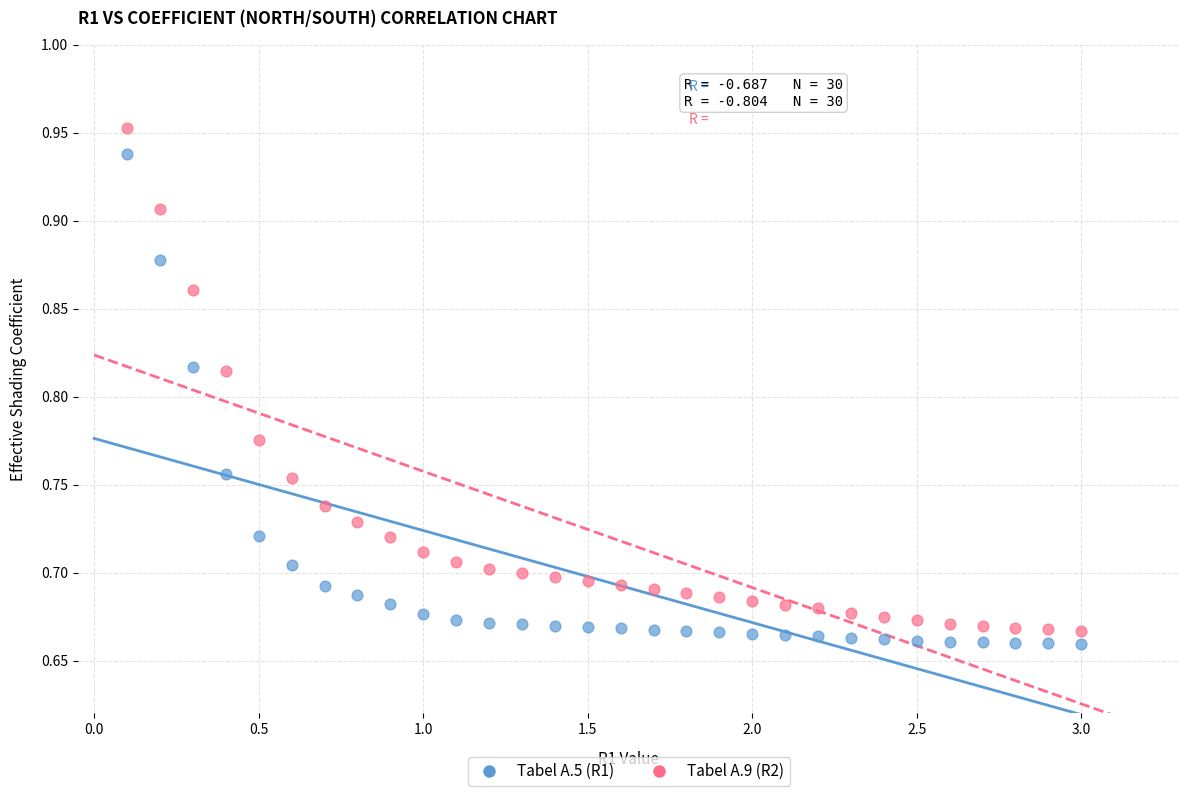

Which series has the largest Y range (max minus min)?

Tabel A.9 (R2)